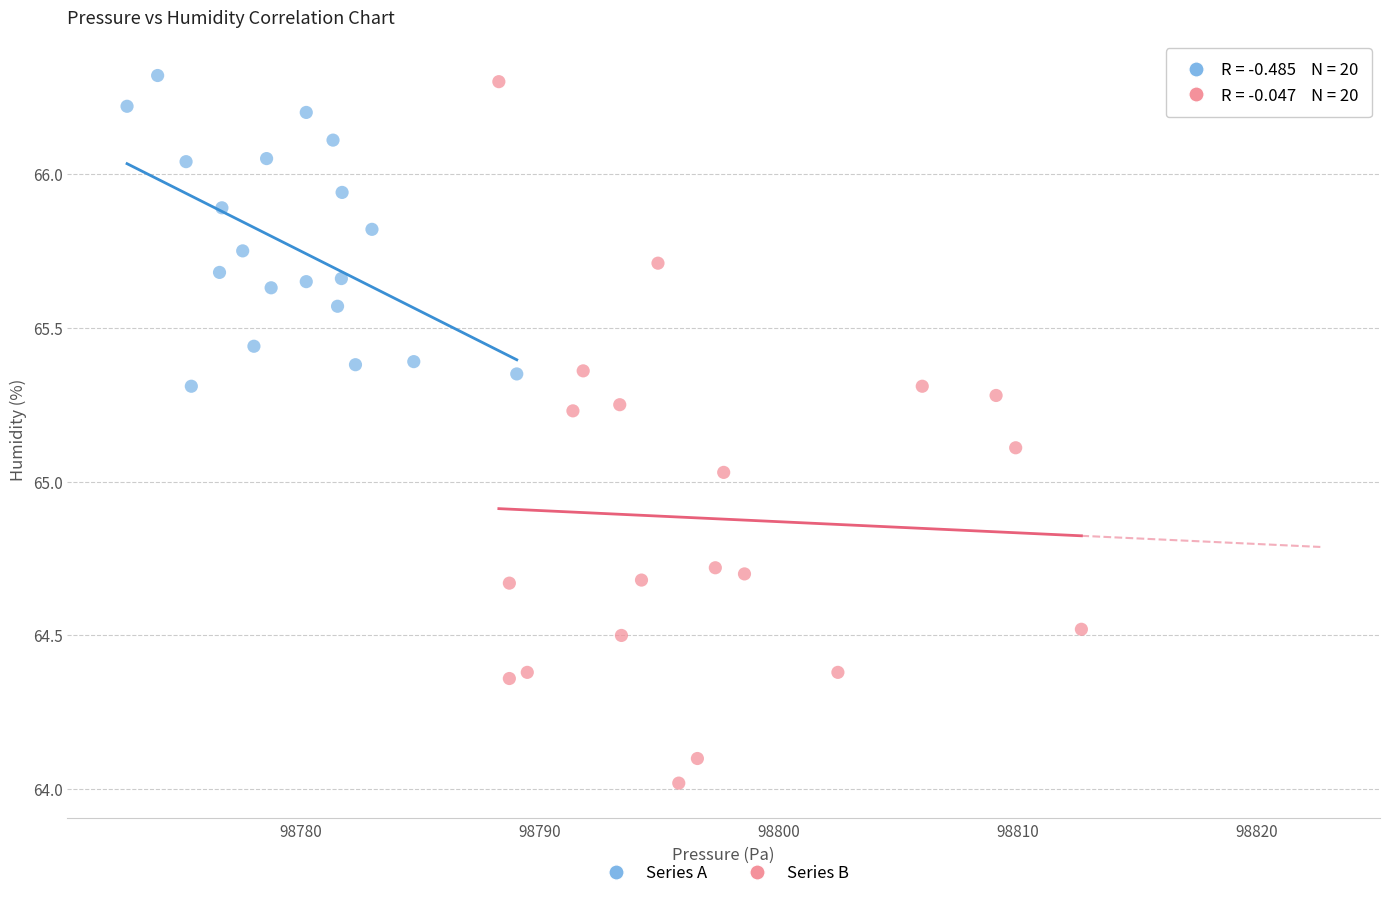

What are all the series names shown in the legend?

Series A, Series B